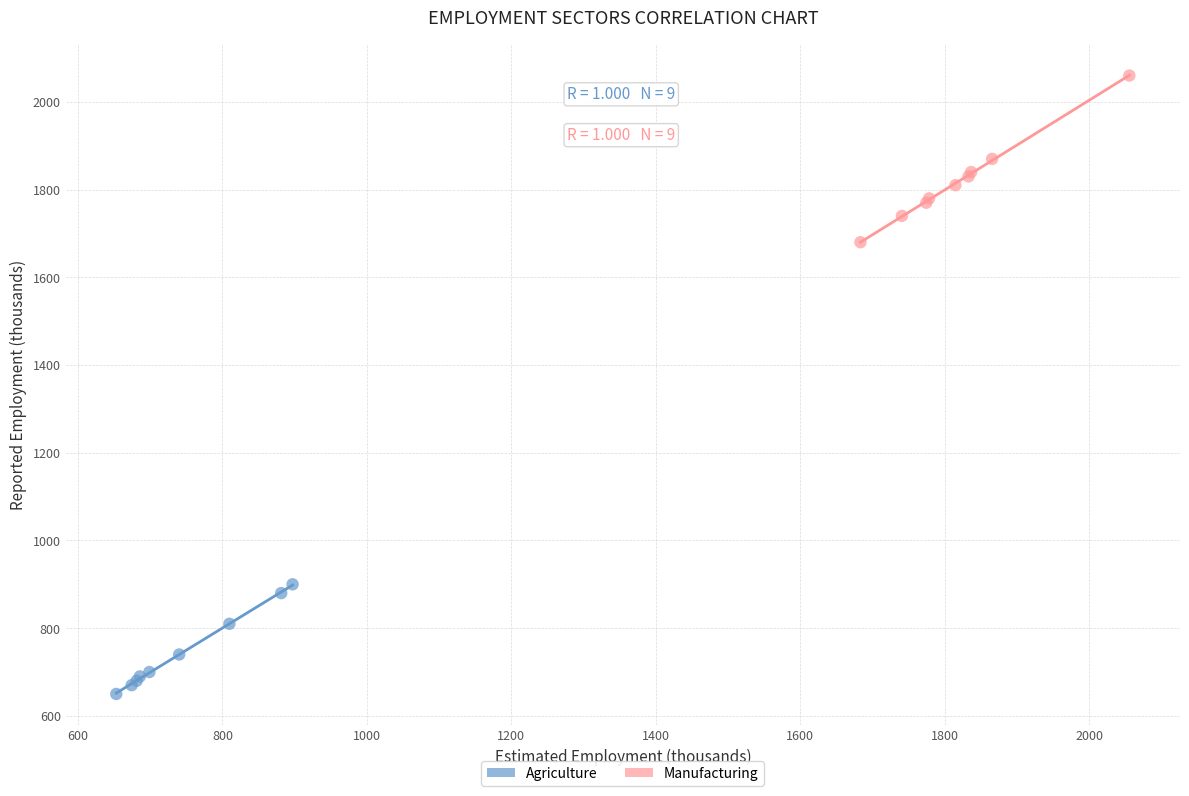

Which series contains the lowest Y value?

Agriculture